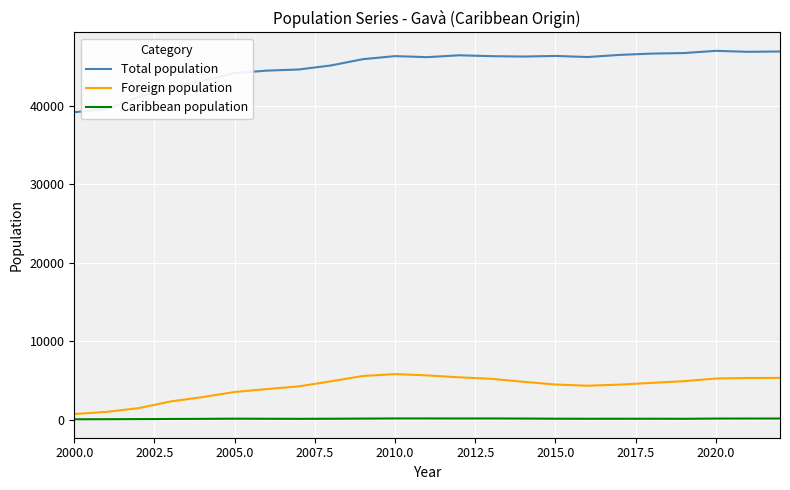

What is the difference between the maximum and minimum values in the Foreign population series?

5096